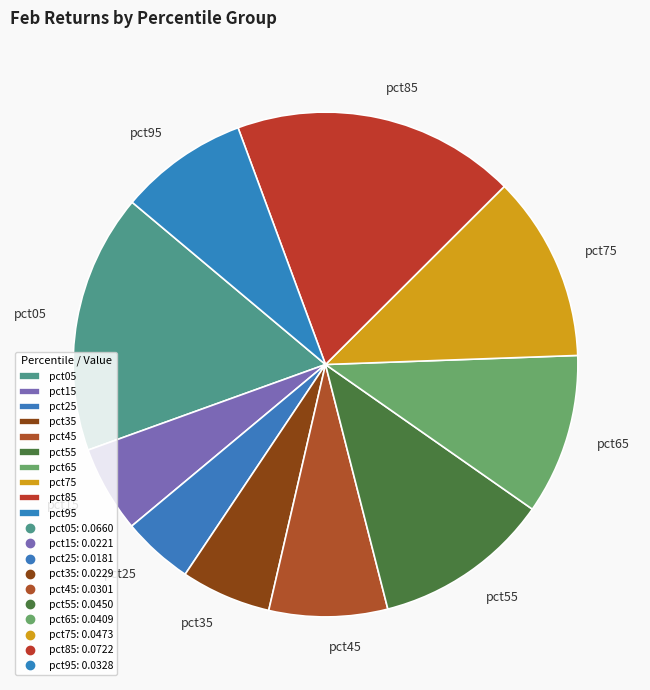

To the nearest percent, what is the combined percentage of pct85 and pct15?

24%